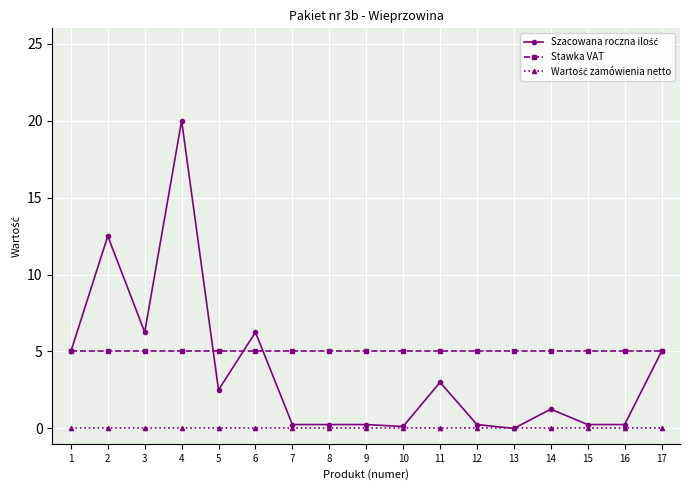

Does the chart display data point markers on the line(s)?

Yes